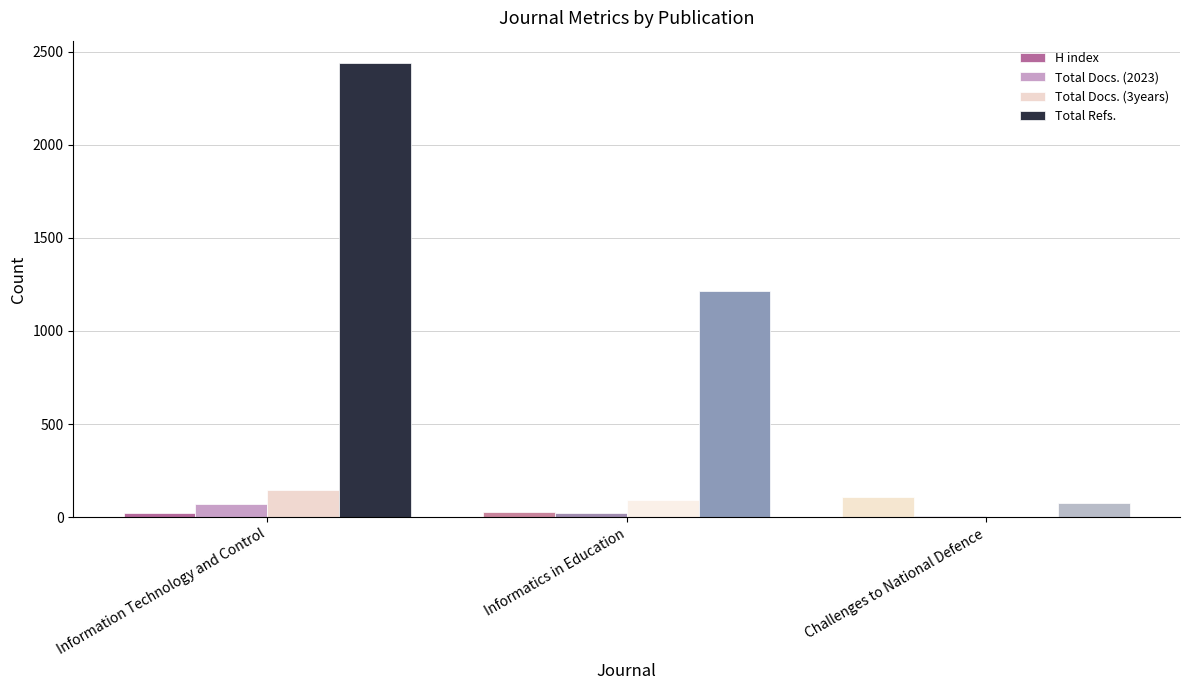

Between Information Technology and Control and Challenges to National Defence, which series saw the biggest shift?

Total Refs.